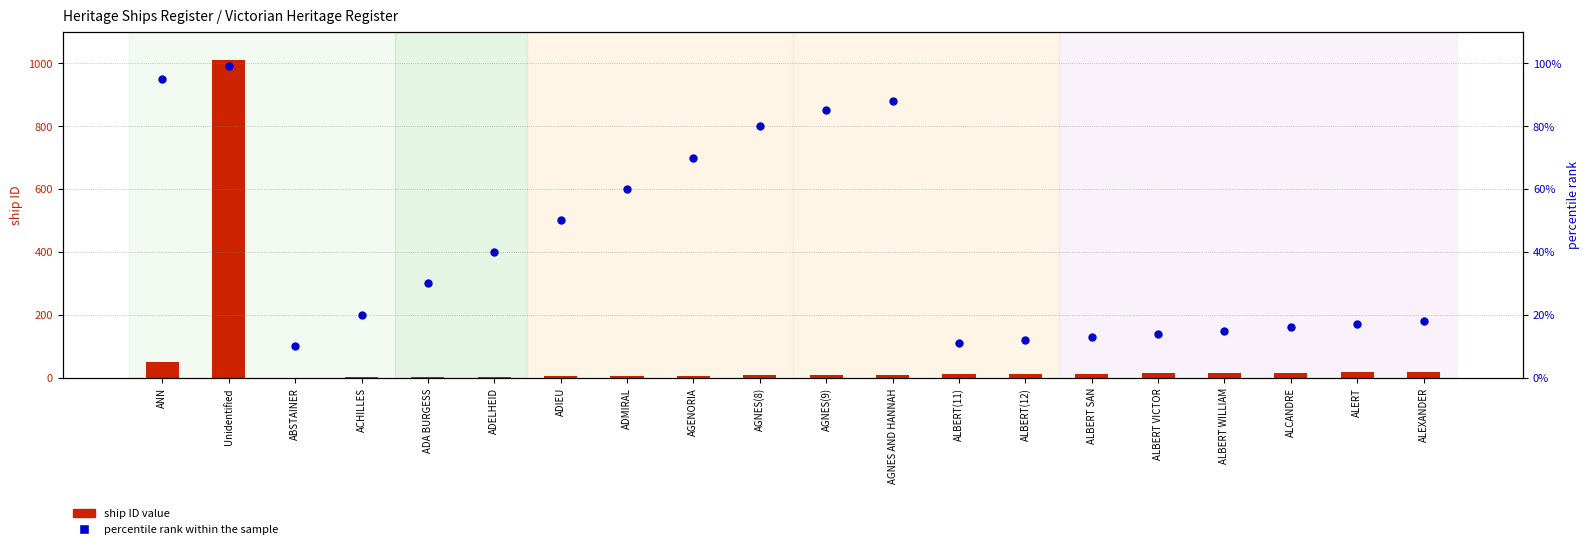

What is the total value across all series at ABSTAINER?

11